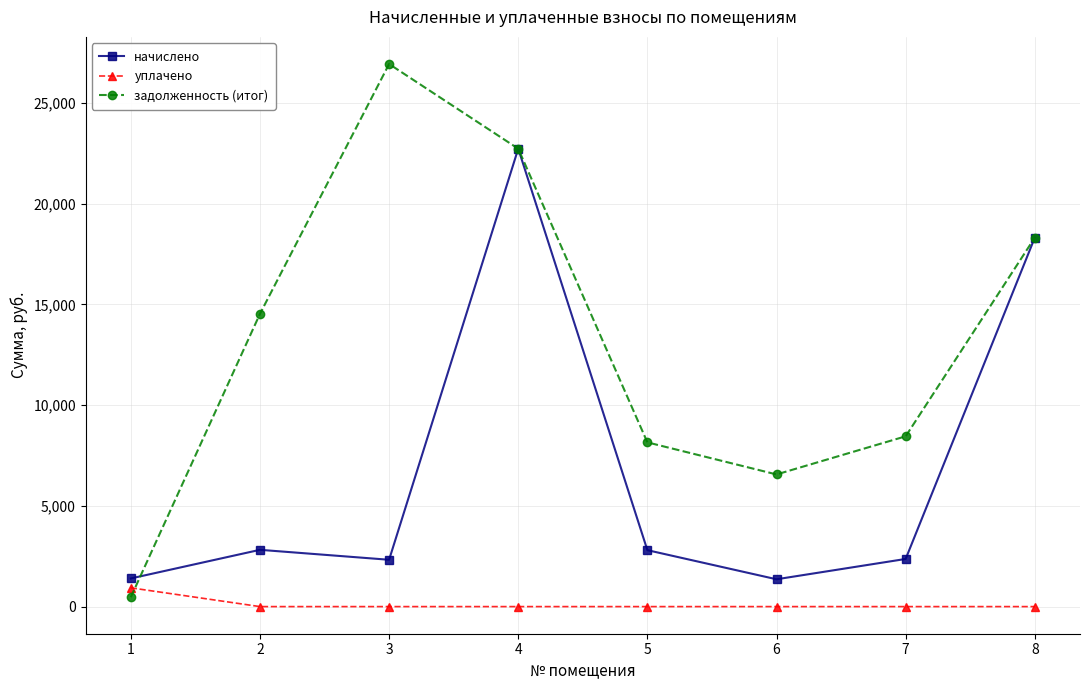

Which category has the lowest value in the задолженность (итог) series?

1